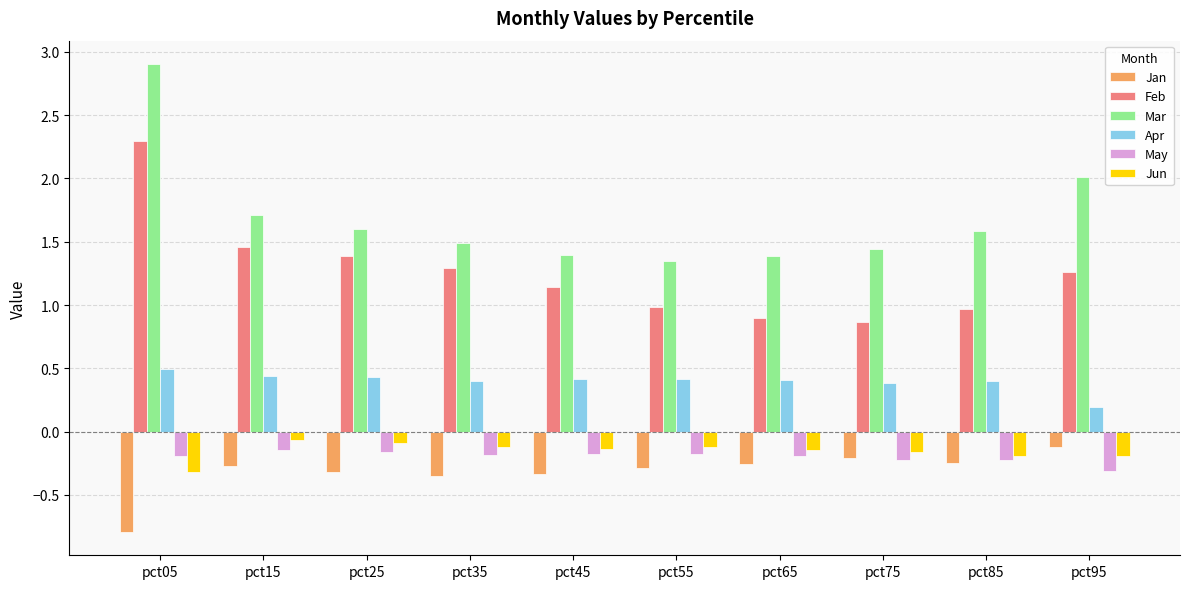

How many groups of bars are there?

10